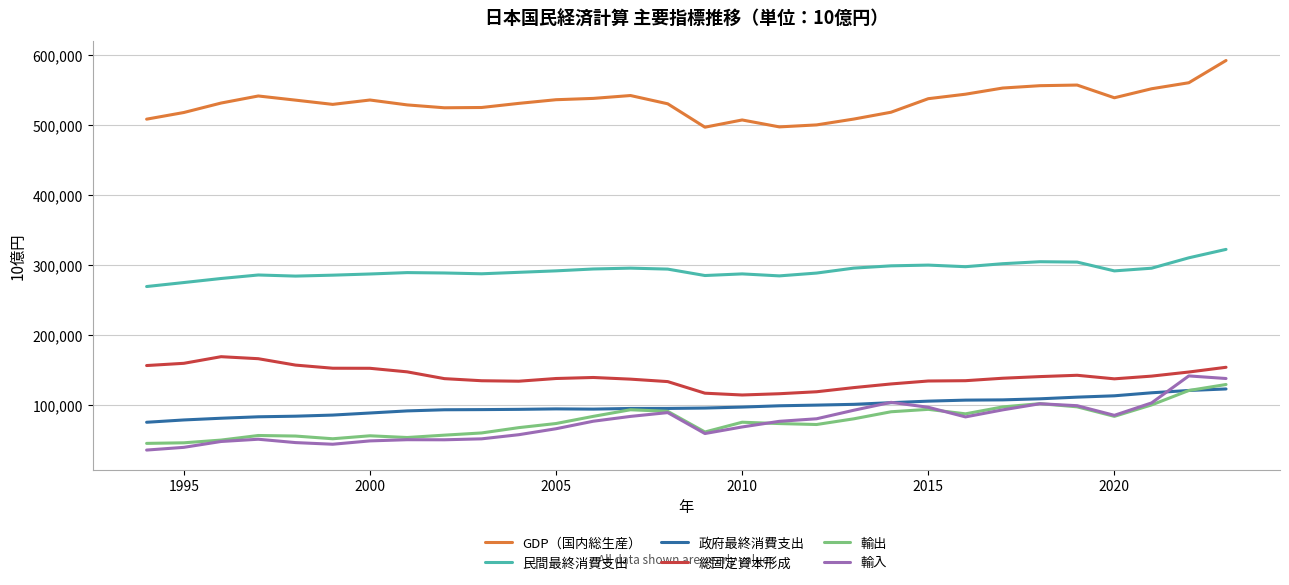

Which series has the largest total across all categories?

GDP（国内総生産）